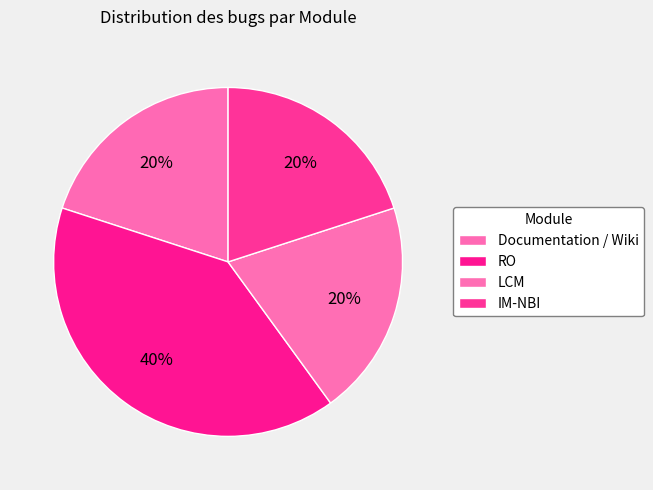

How many slices are in this pie chart?

4